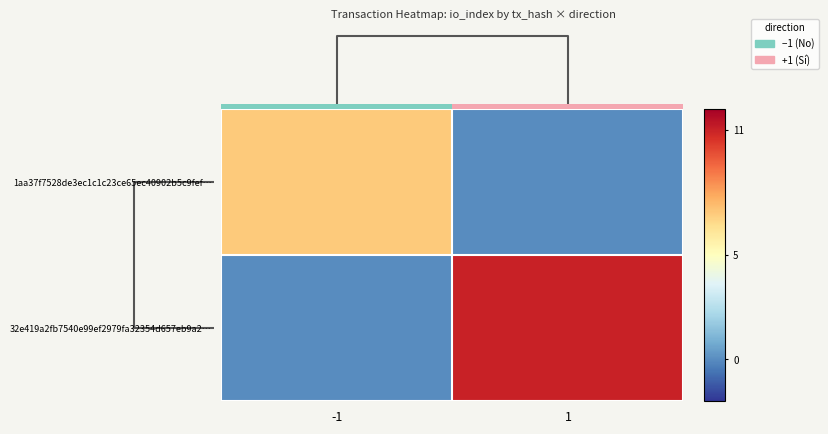

What is the difference between the maximum and minimum values in the 1aa37f7528de3ec1c1c23ce65ec40902b5c9fef… series?

7